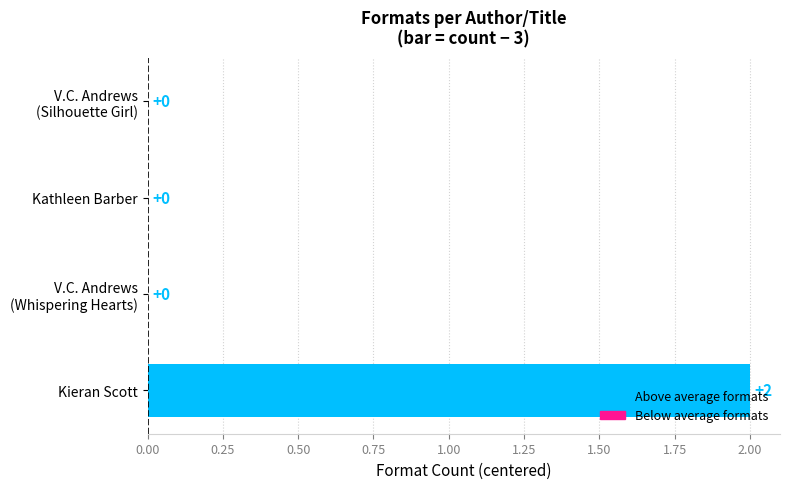

Are the bars horizontal?

Yes